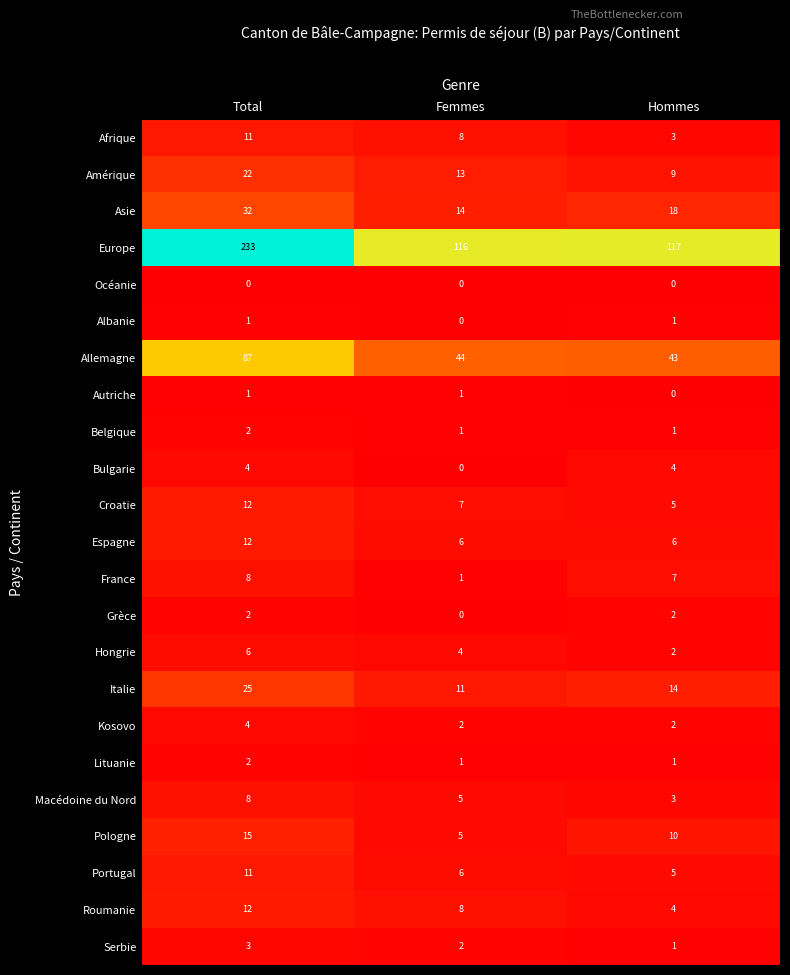

Is it true that Asie equals 52 at Total?

False